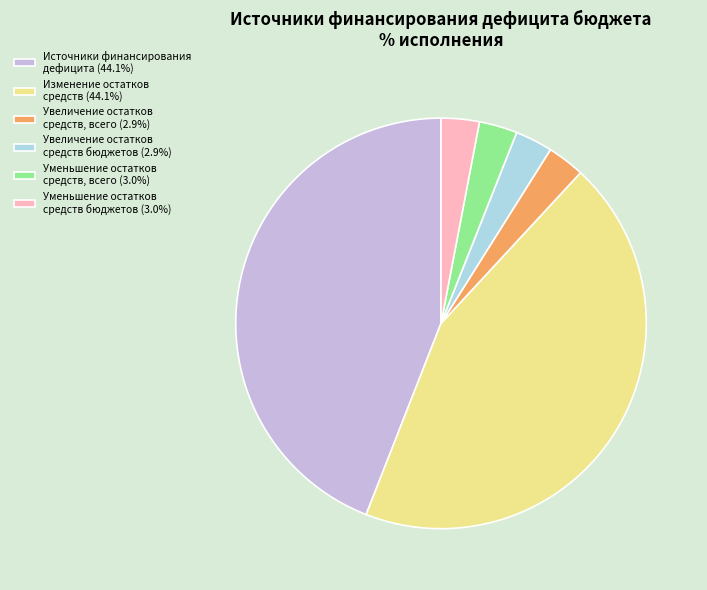

Do Уменьшение остатков средств бюджетов (3.0%) and Источники финансирования дефицита (44.1%) together represent more than half of the pie?

No